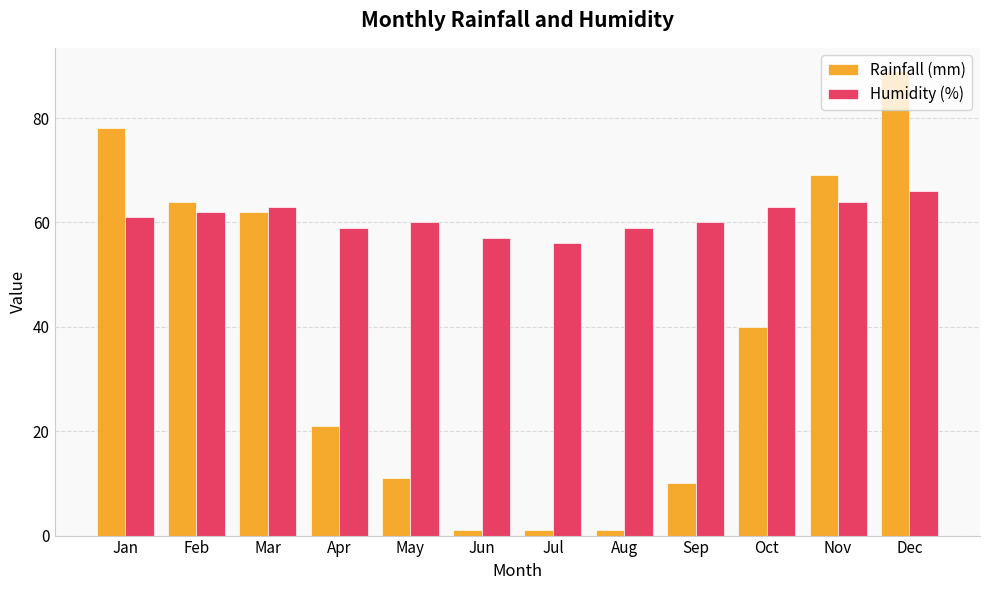

What is the sum of the Humidity (%) values at May and Mar?

123